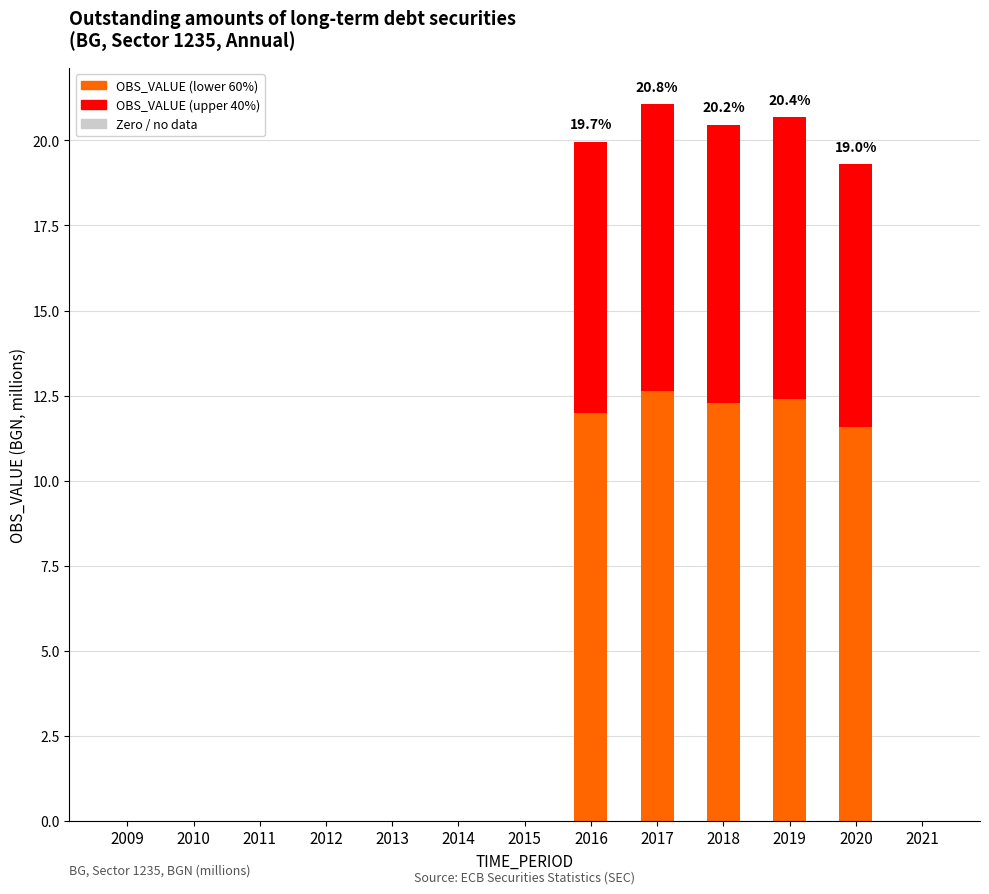

What is the total value across all series at 2019?

20.7